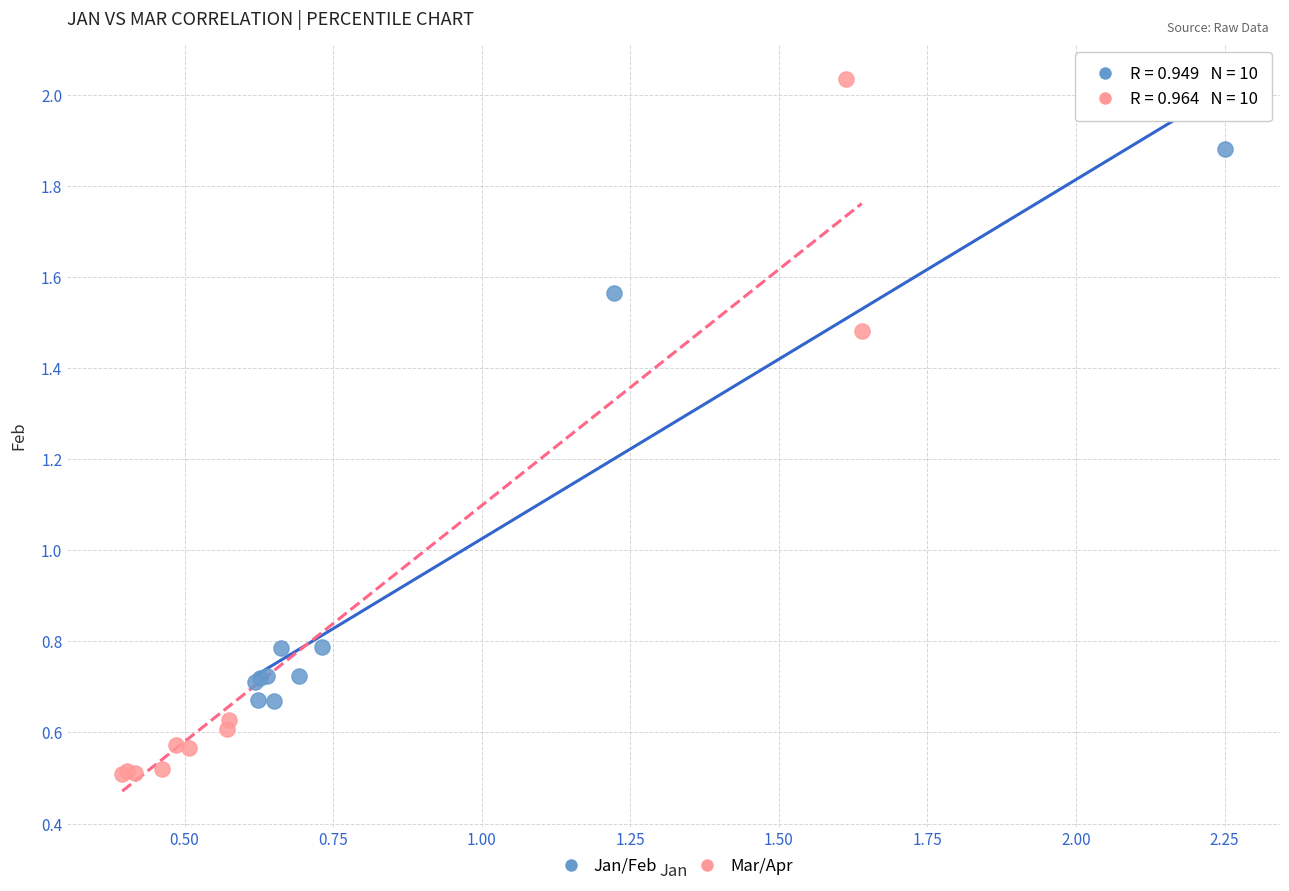

Which series has the largest Y range (max minus min)?

Mar/Apr